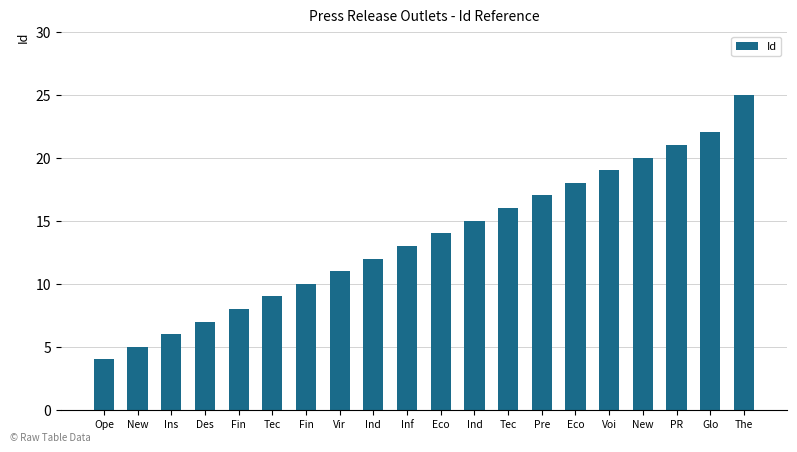

Is it true that the value at Voi is 19?

True